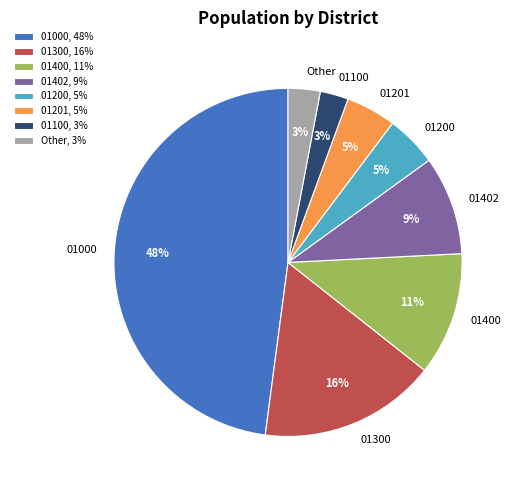

Approximately how many times larger is the value at 01200, 5% compared to 01300, 16%?

0.3